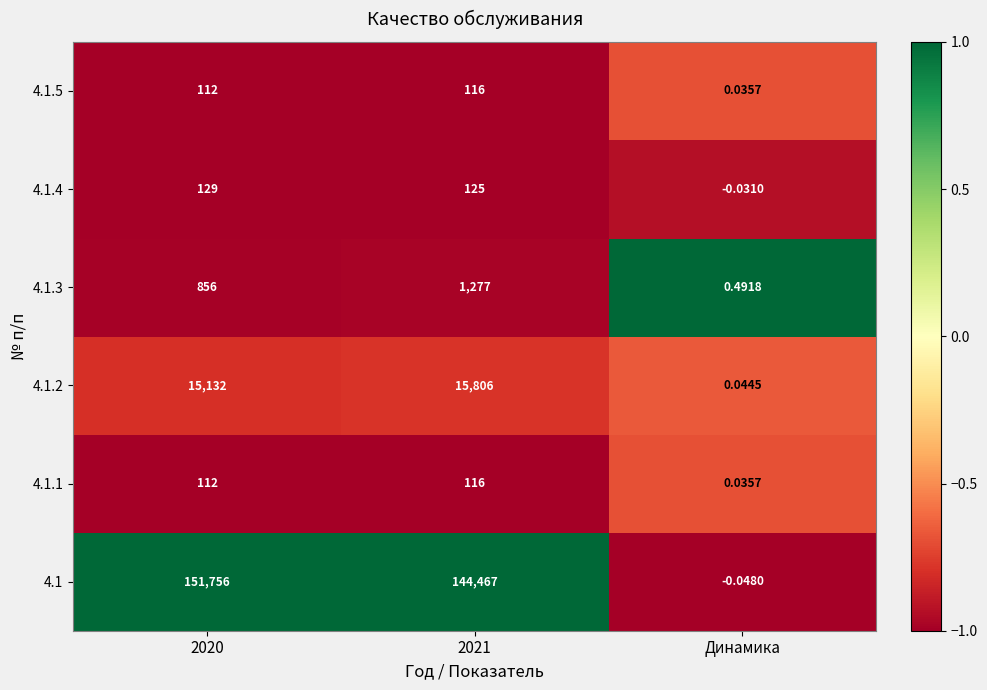

At which label does 4.1.2 reach its minimum?

Динамика